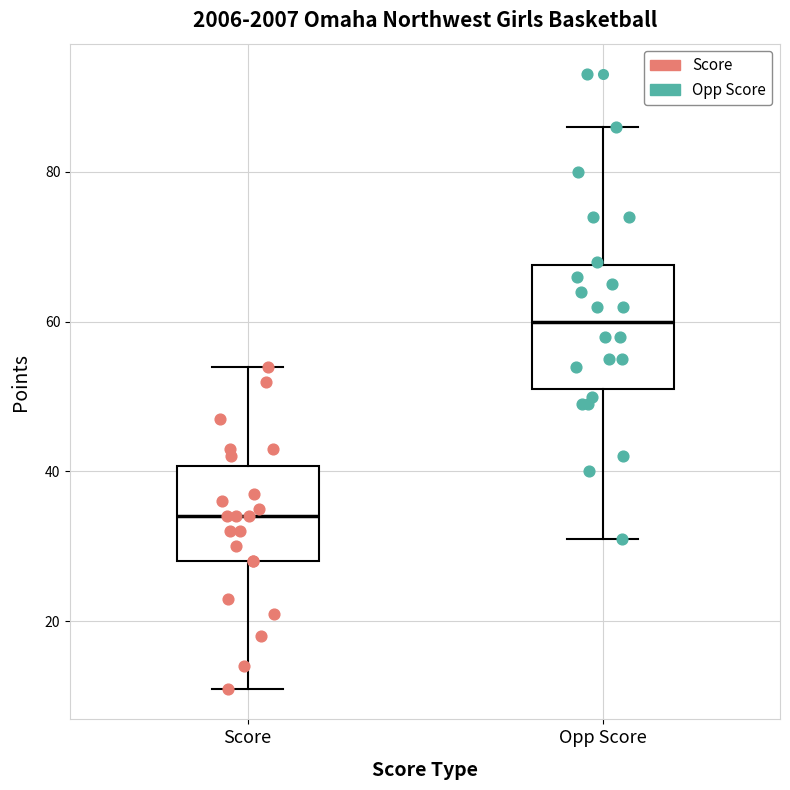

Where is the lower edge of the box for Opp Score on the y-axis? The values are not printed on the chart, so give them approximately, as read against the axis.

52